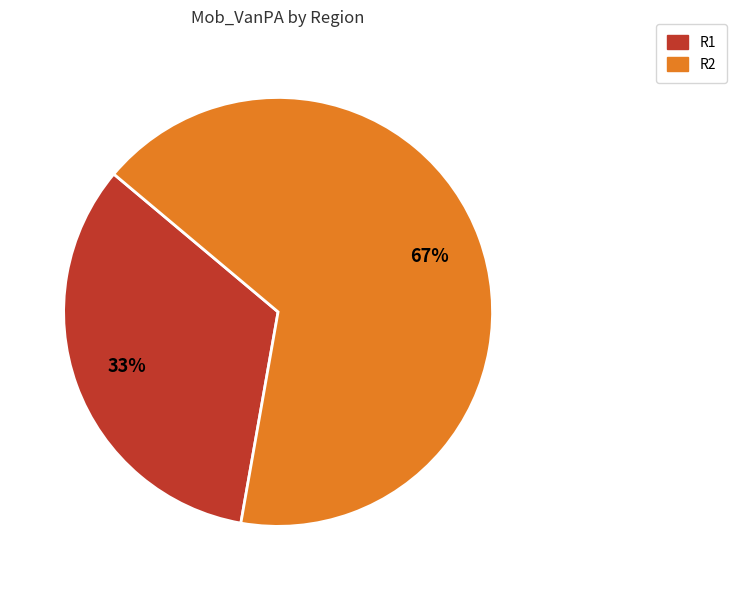

To the nearest percent, what is the average slice percentage?

50%